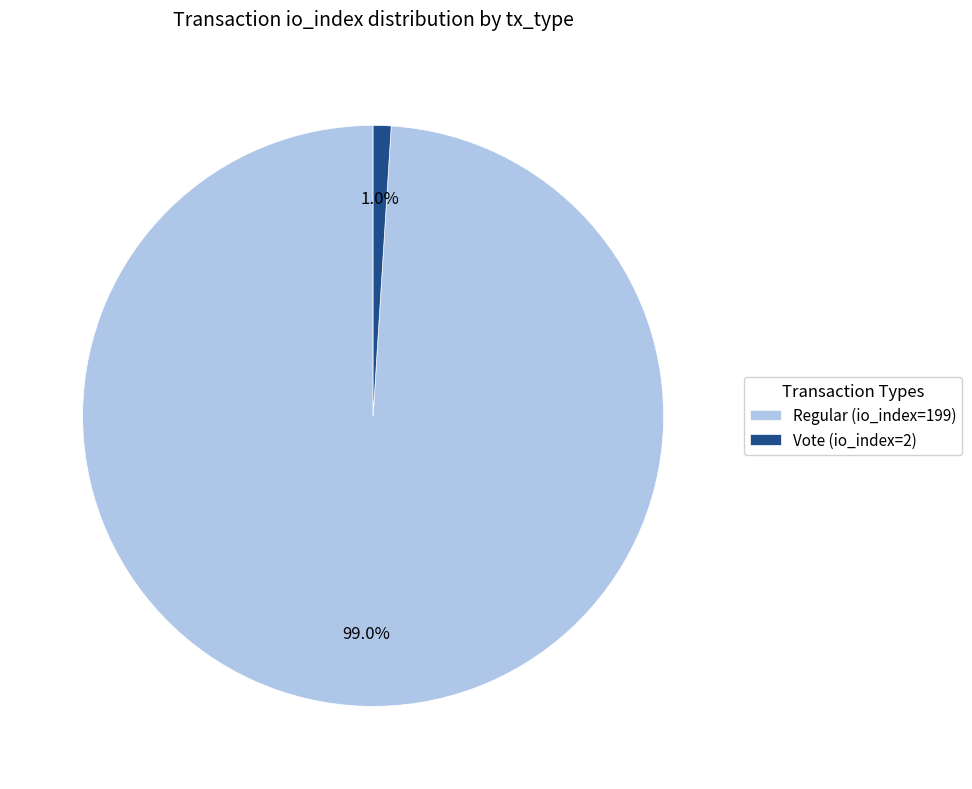

To the nearest percent, what is the difference between the largest and smallest slice percentages?

98%